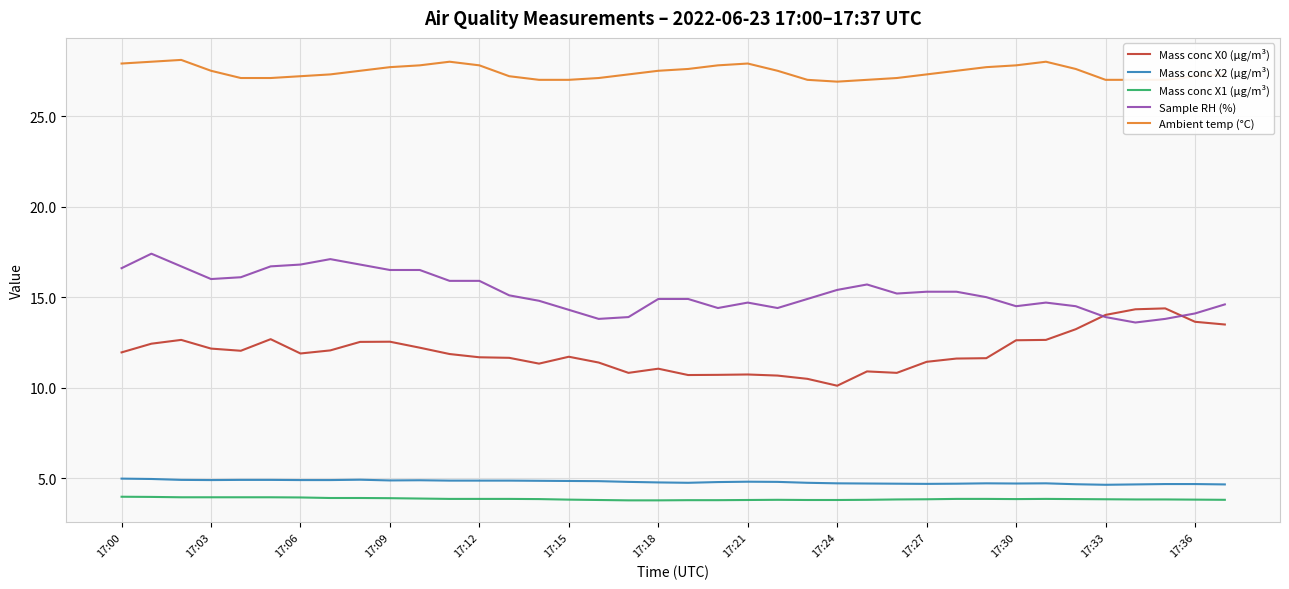

List the series in order of their peak value, highest first.

Ambient temp (°C), Sample RH (%), Mass conc X0 (μg/m³), Mass conc X2 (μg/m³), Mass conc X1 (μg/m³)